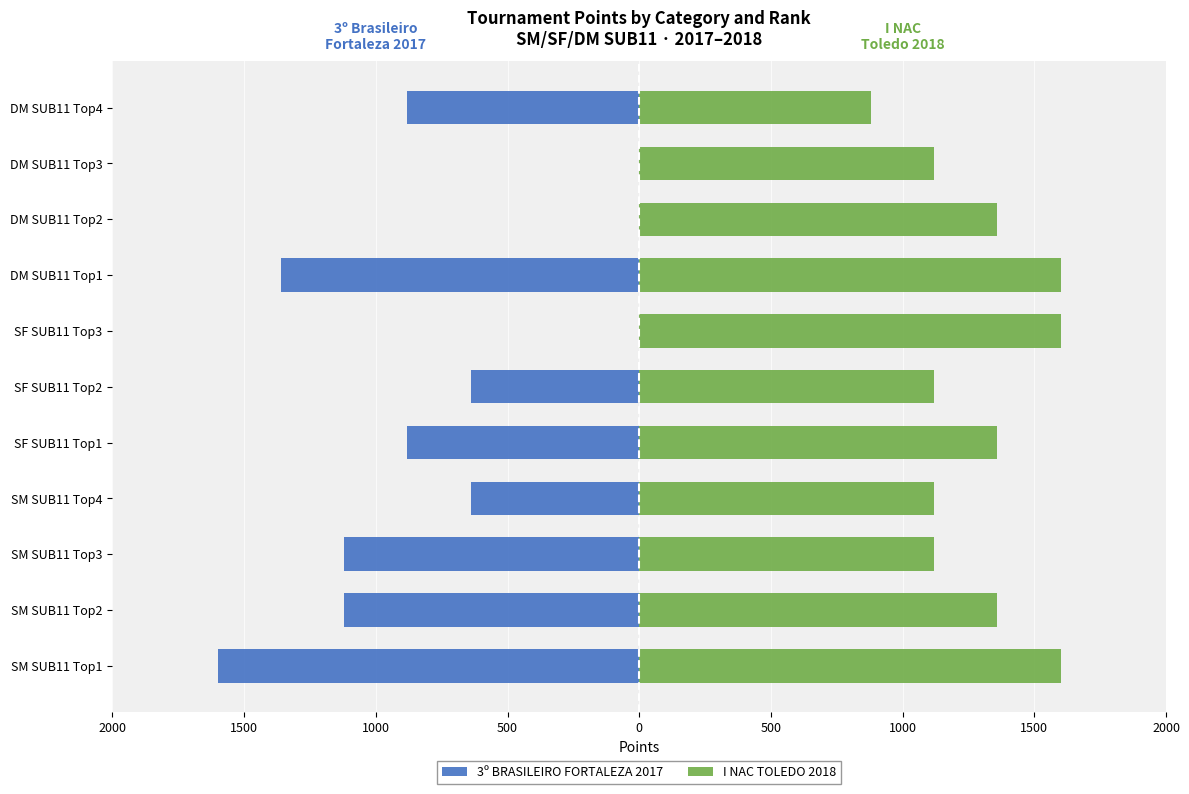

What are all the series names shown in the legend?

3º BRASILEIRO FORTALEZA 2017, I NAC TOLEDO 2018